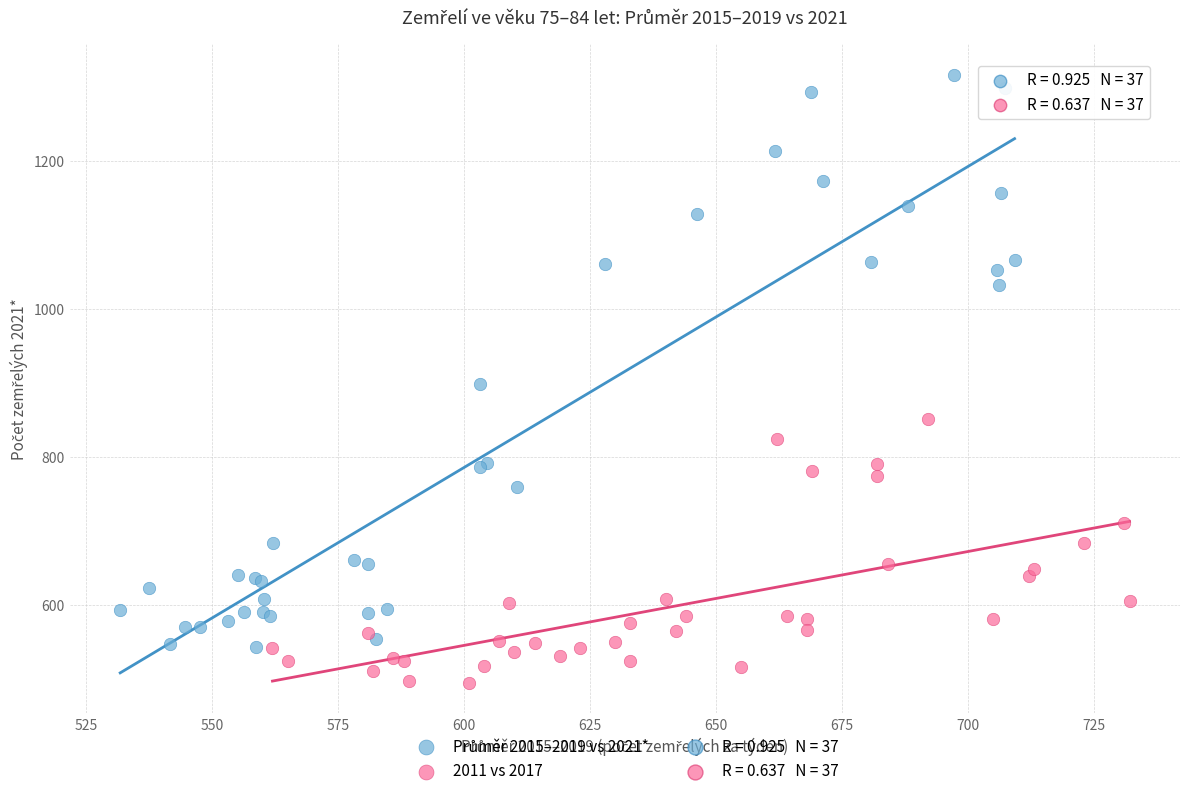

Which series contains the lowest Y value?

2011 vs 2017